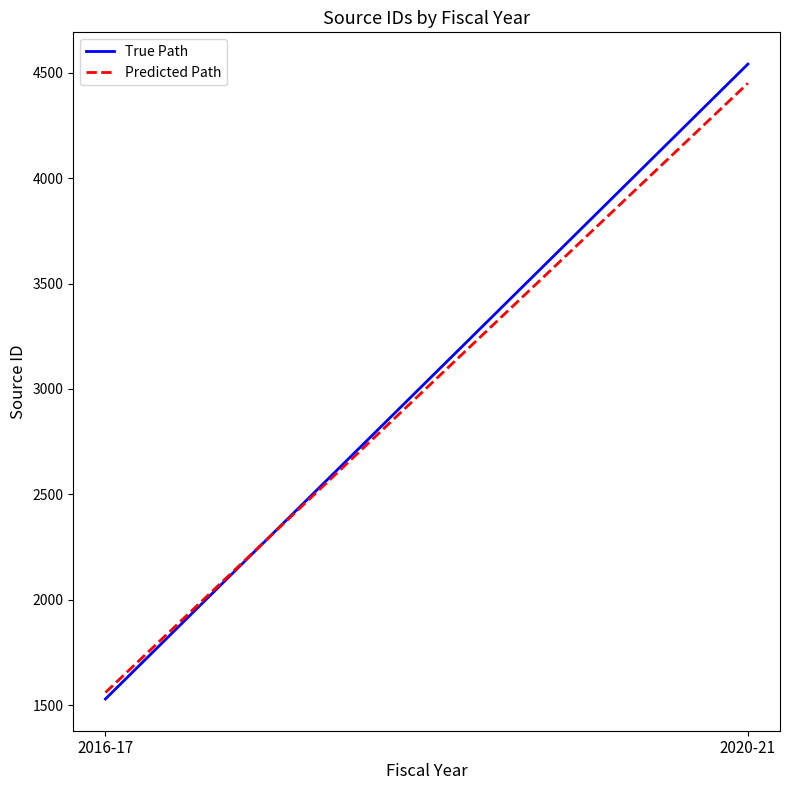

At which category does the chart reach its peak across all series?

2020-21